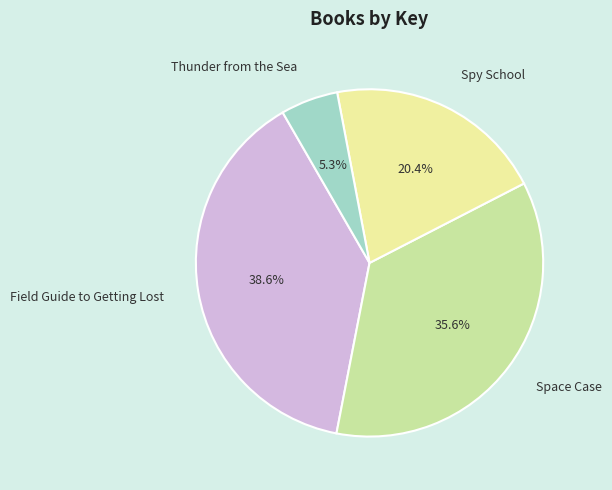

What percentage is the Spy School slice, to the nearest percent?

20%